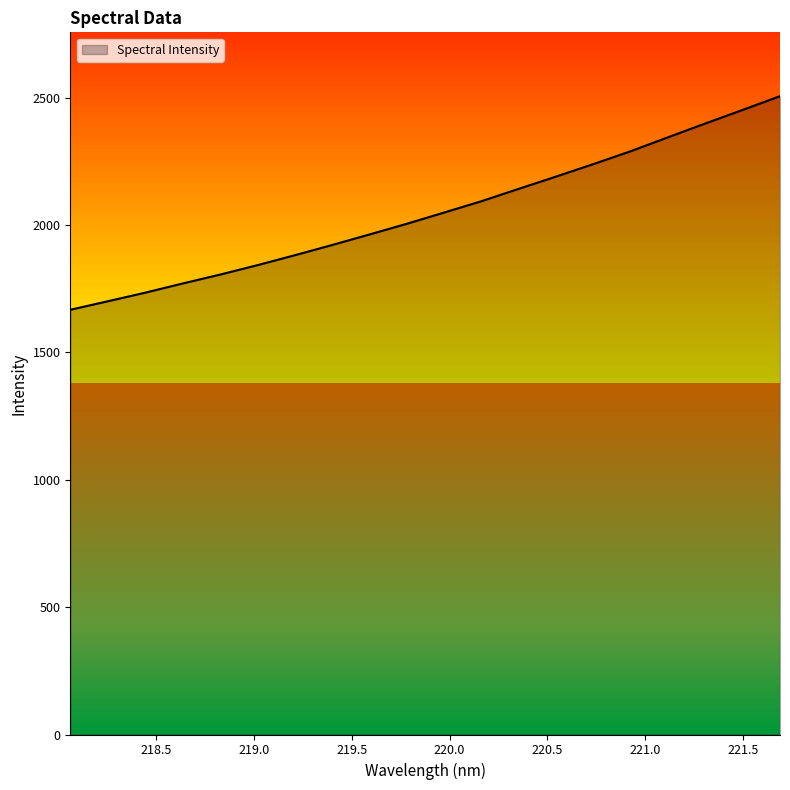

What is the sum of all values?

40992.7